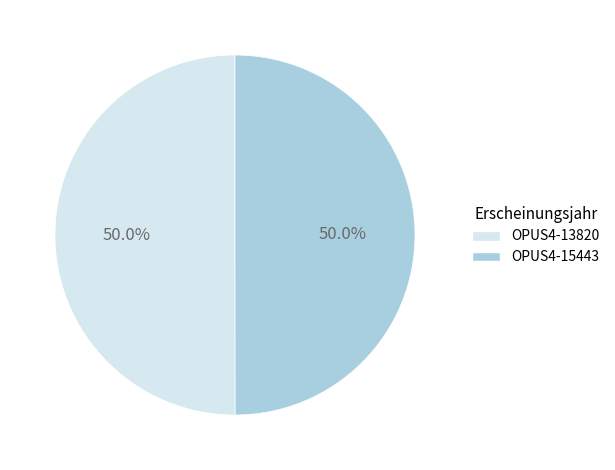

What is the ratio of the value at OPUS4-15443 to the value at OPUS4-13820?

1.0